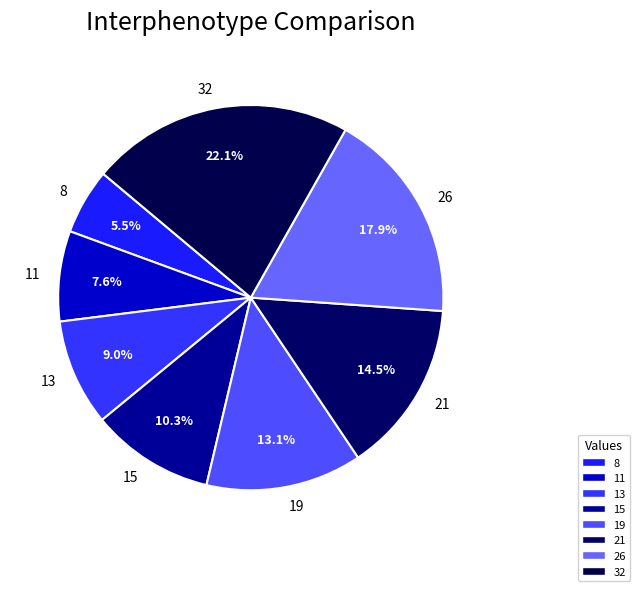

Is it true that 21 is 1% of the pie?

False